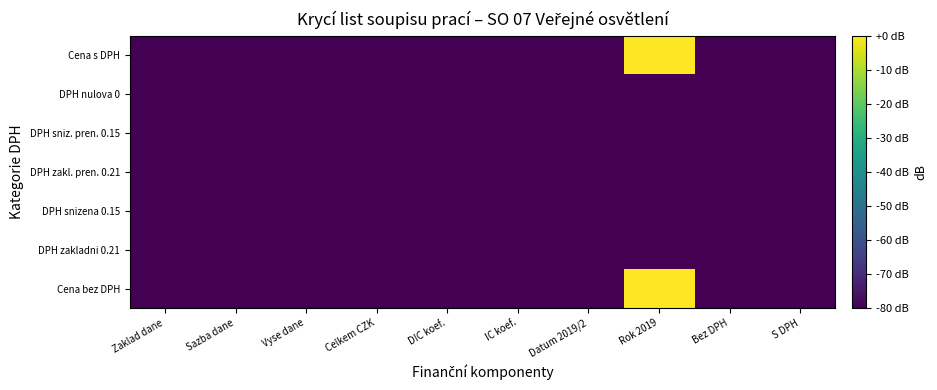

Which series has the largest range (max minus min)?

Cena bez DPH